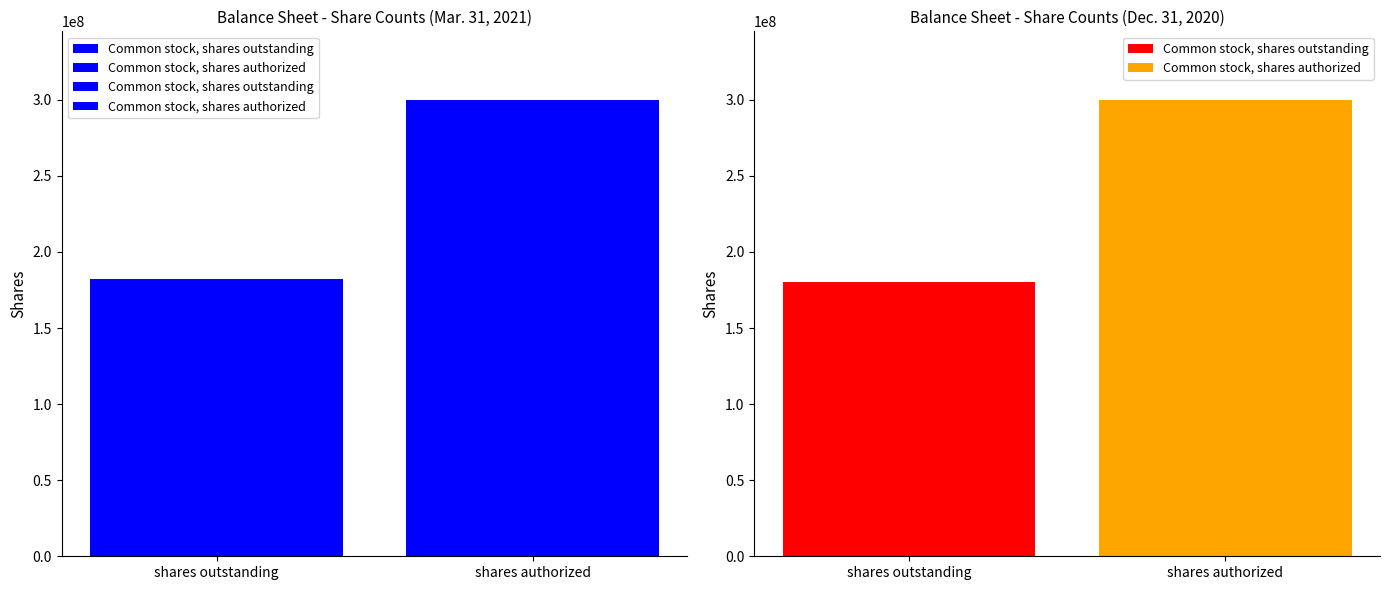

What is the lowest value of the Dec. 31, 2020 series?

180091000